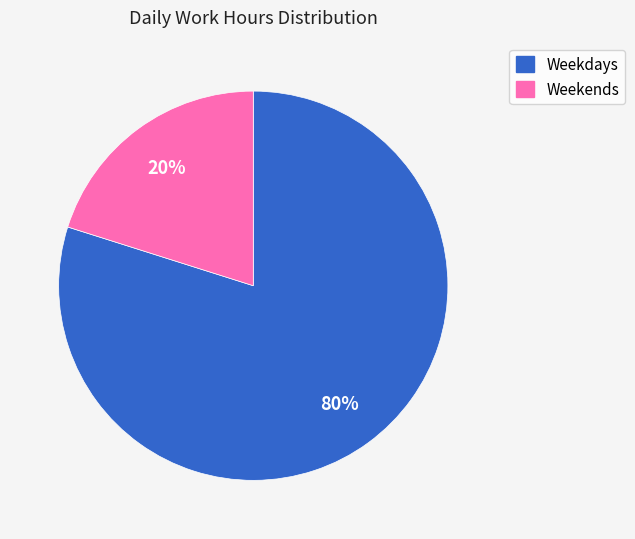

Is there a majority slice in this chart?

Yes